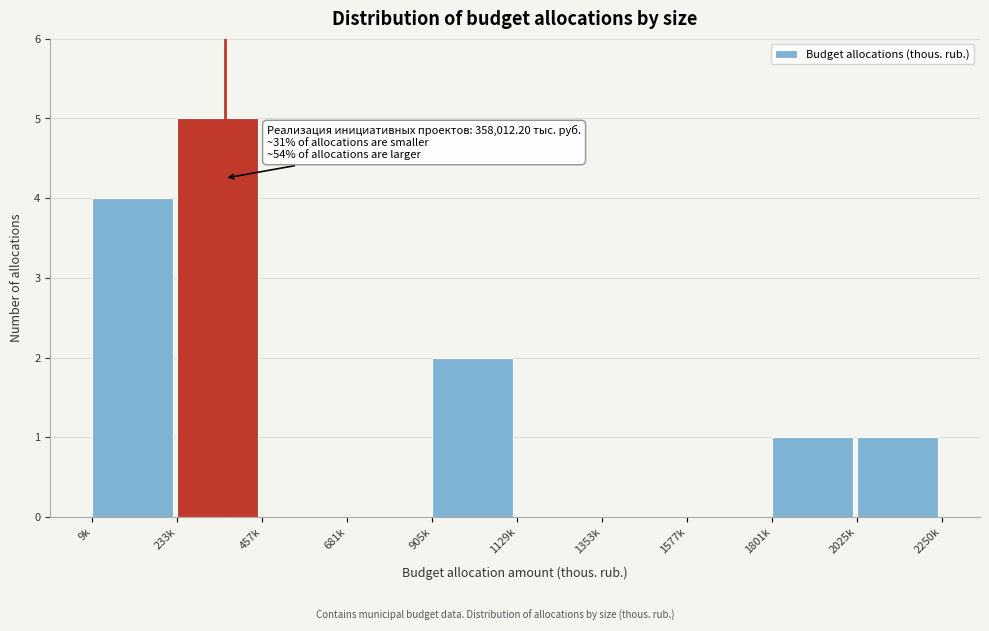

Reading right to left, list all the values displayed in this chart.

2025k=1	1801k=1	1577k=0	1353k=0	1129k=0	905k=2	681k=0	457k=0	233k=5	9k=4